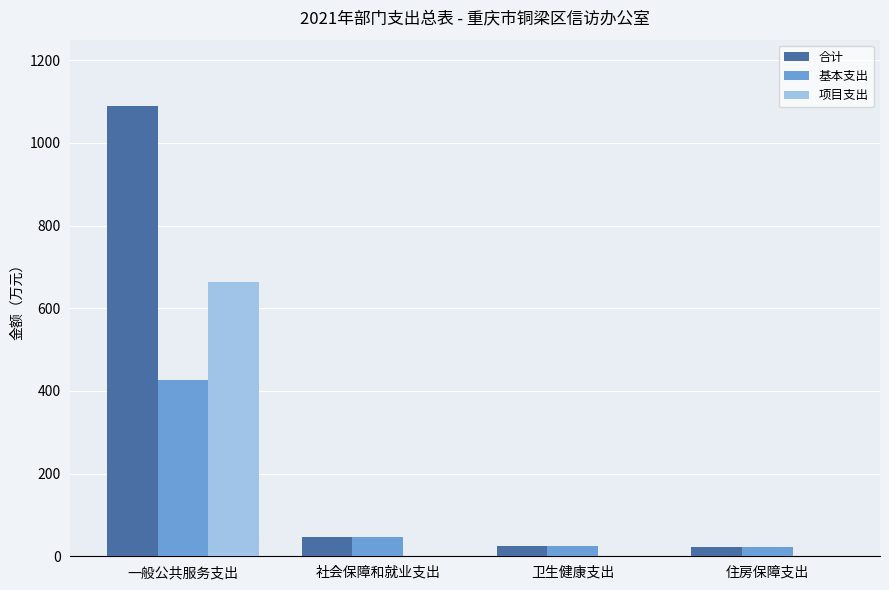

Which category has the highest value in the 基本支出 series?

一般公共服务支出